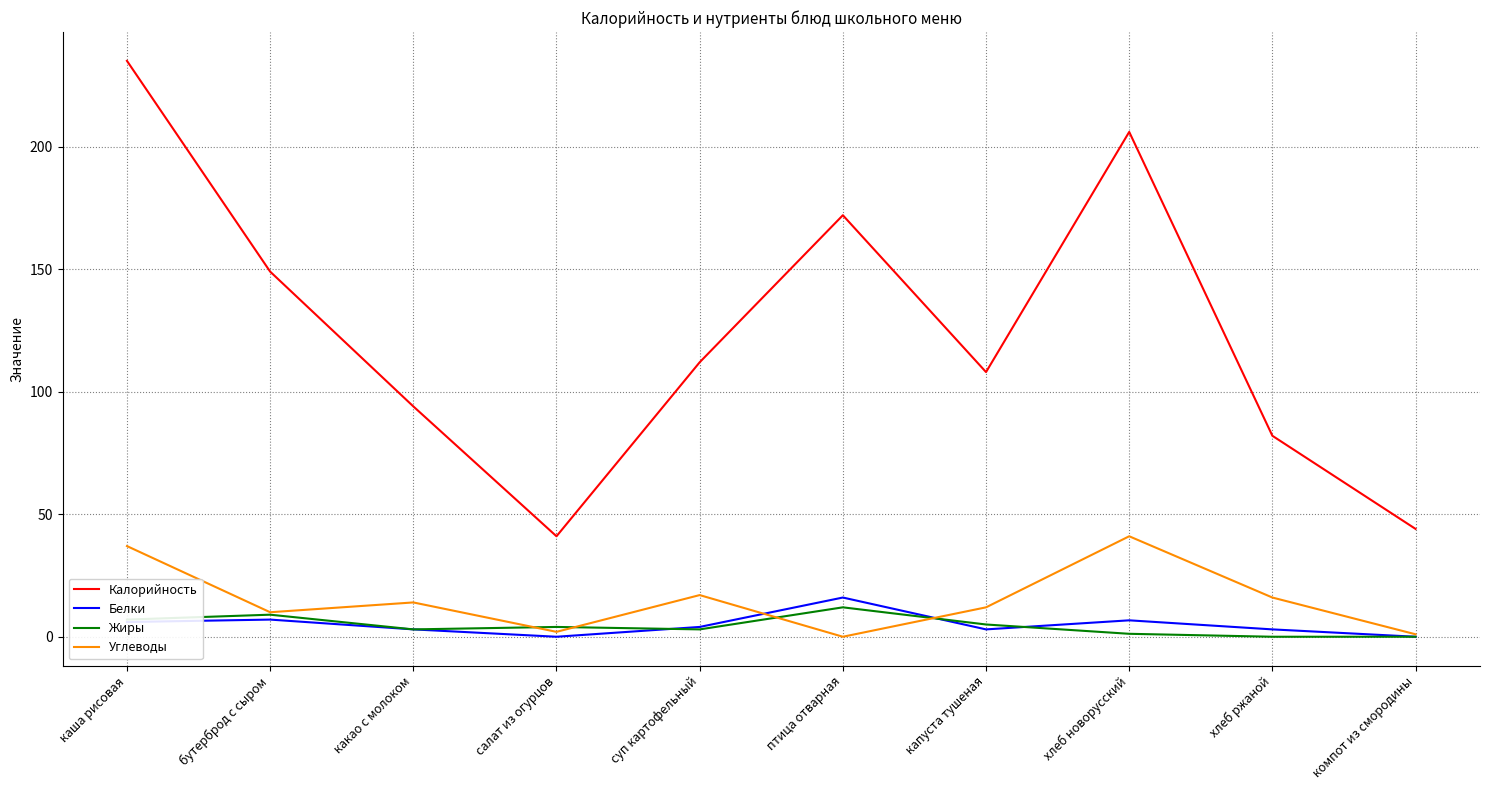

Read the Жиры value at птица отварная.

12.0